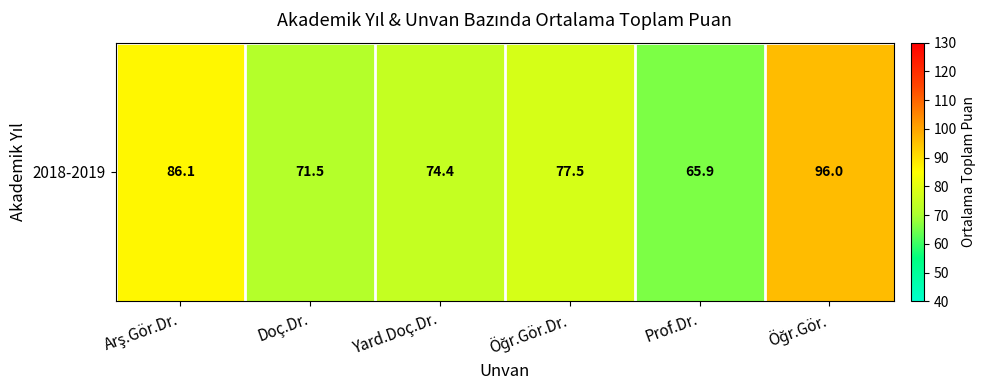

Rank the categories by value from lowest to highest.

Prof.Dr., Doç.Dr., Yard.Doç.Dr., Öğr.Gör.Dr., Arş.Gör.Dr., Öğr.Gör.